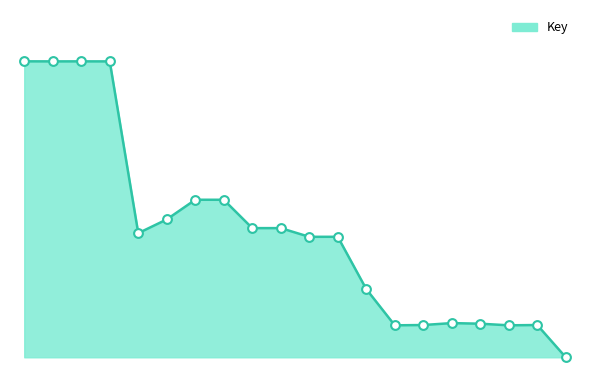

Is this an area chart (filled region under the line)?

Yes